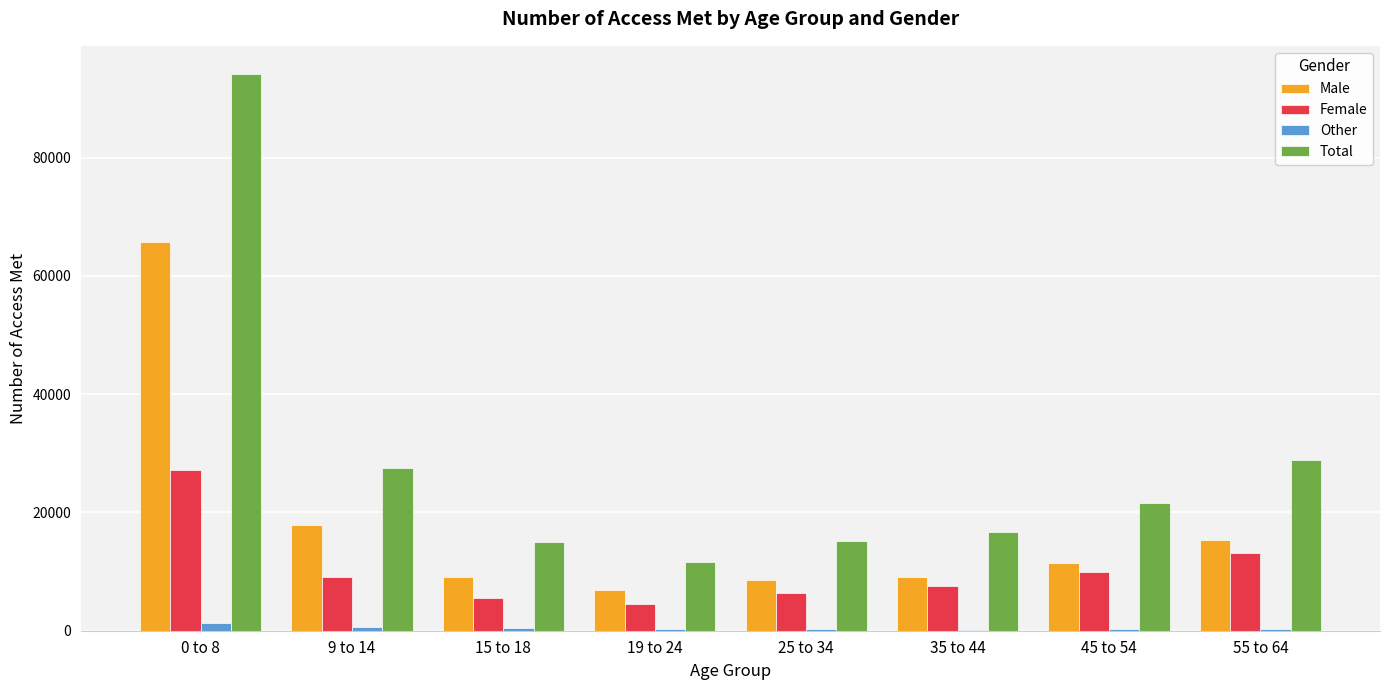

Which series has the widest spread of values?

Total